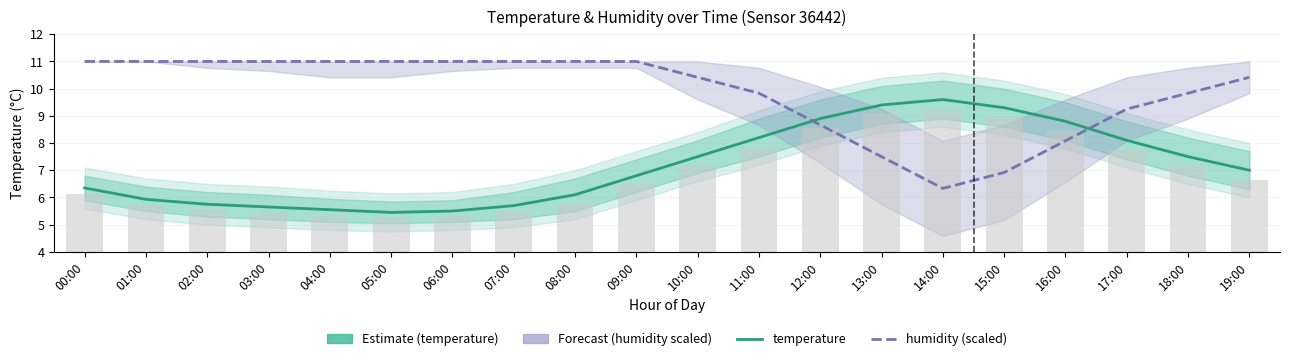

At which category is the sum across all series the highest?

11:00